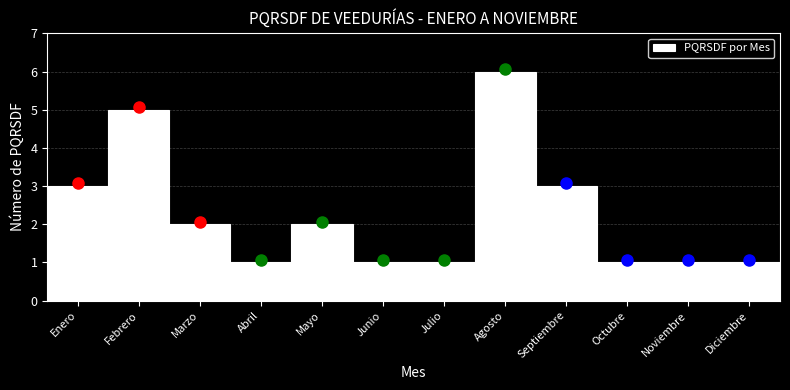

Reading right to left, extract all data points from this chart.

Diciembre=1	Noviembre=1	Octubre=1	Septiembre=3	Agosto=6	Julio=1	Junio=1	Mayo=2	Abril=1	Marzo=2	Febrero=5	Enero=3